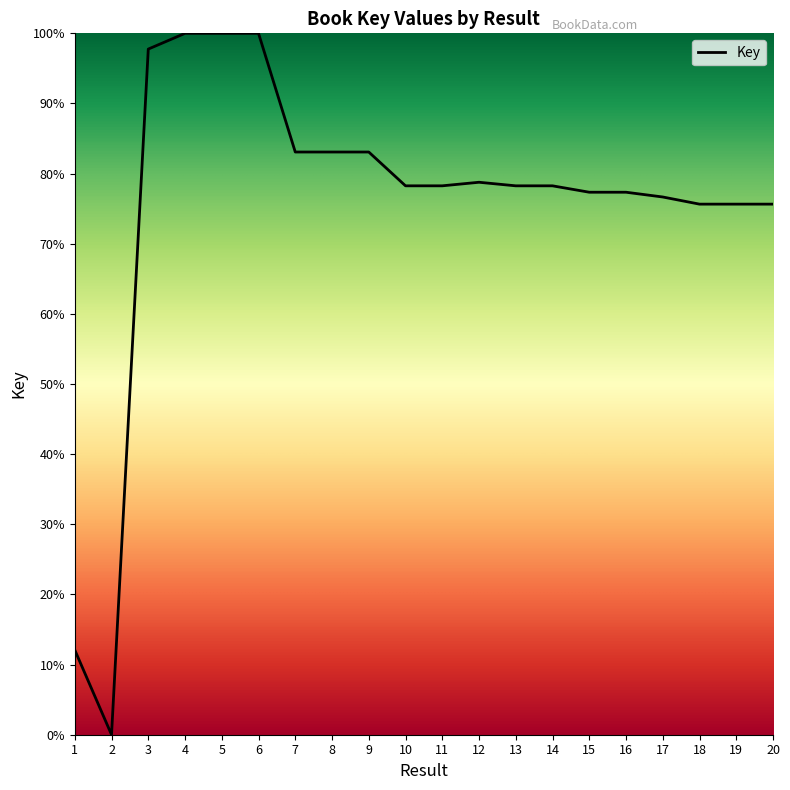

What is the ratio of the value at 17 to the value at 13?

1.0